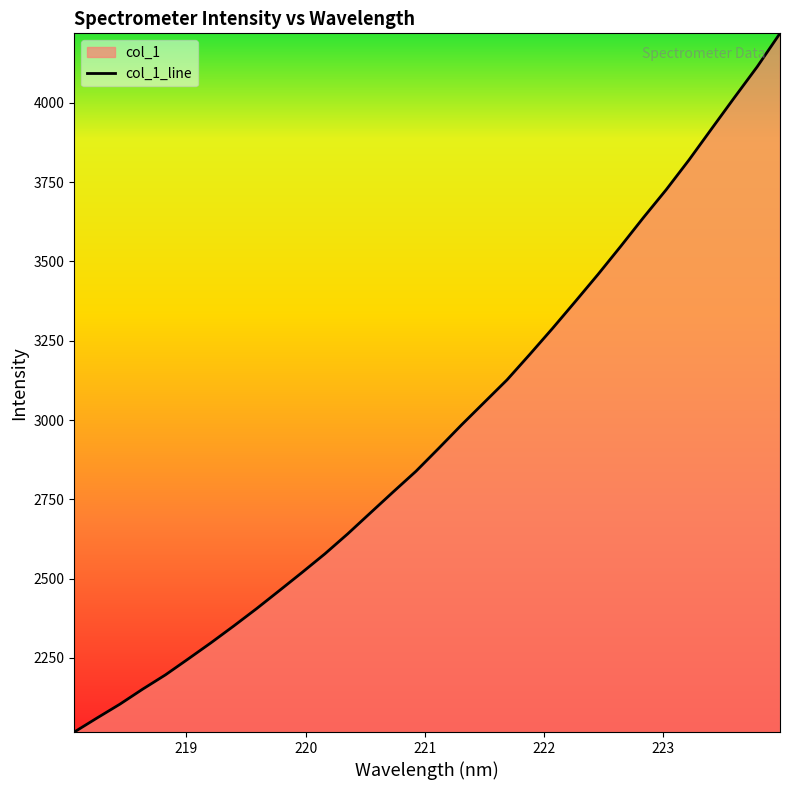

What is the smallest value displayed?

2016.3